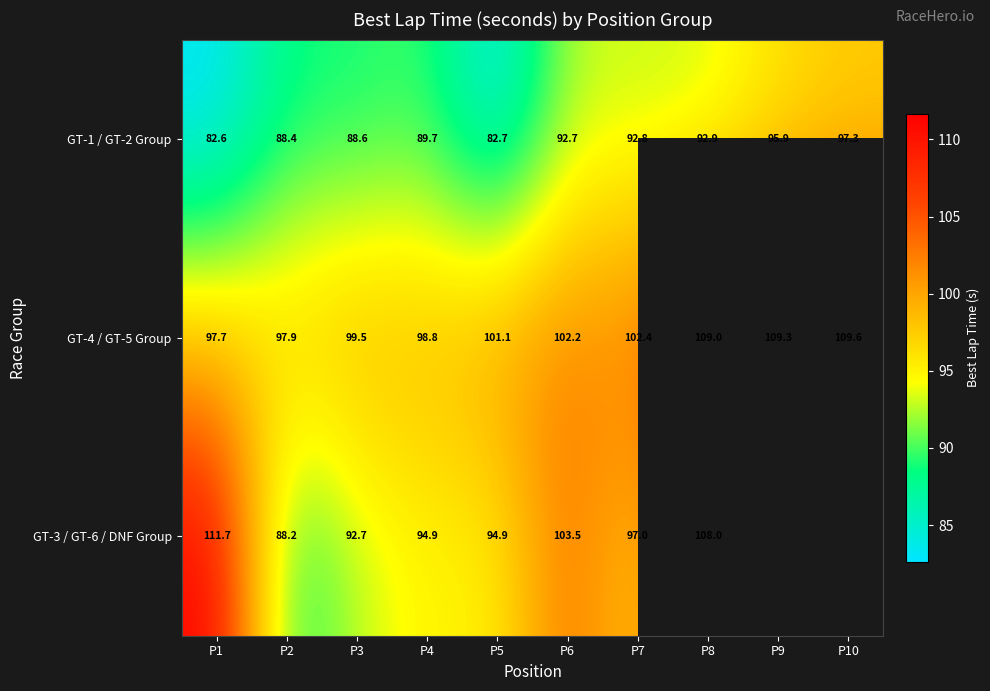

Is it true that GT-1 / GT-2 Group equals 44.4 at P9?

False